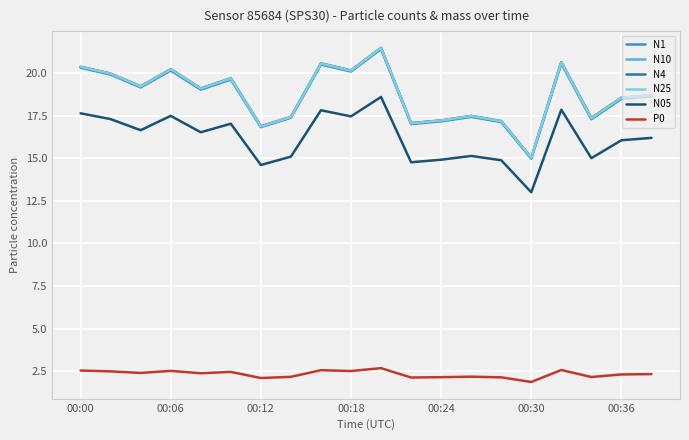

How many lines are shown in the chart?

6